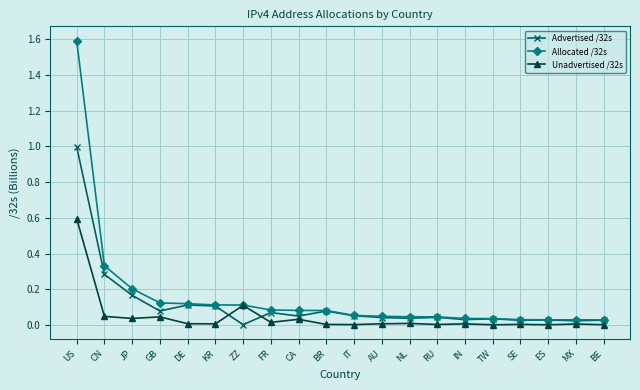

True or false: Advertised /32s has more than 1 points higher than both neighbors.

True